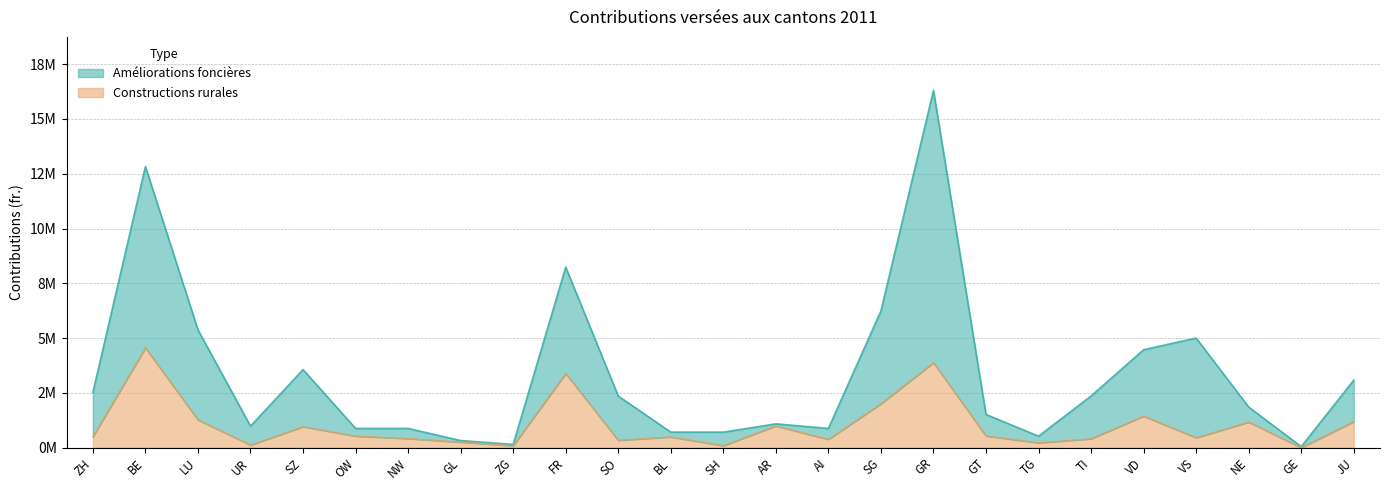

How many interior local peaks does the Constructions rurales series have?

8